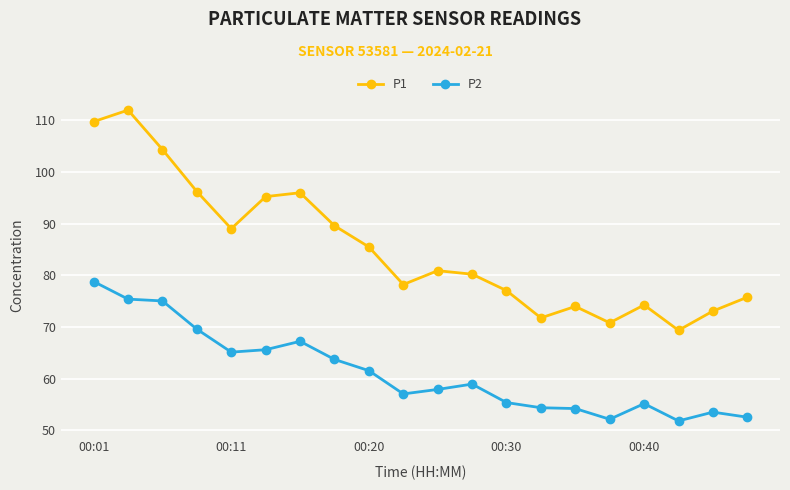

List the series in order of their overall mean, highest first.

P1, P2